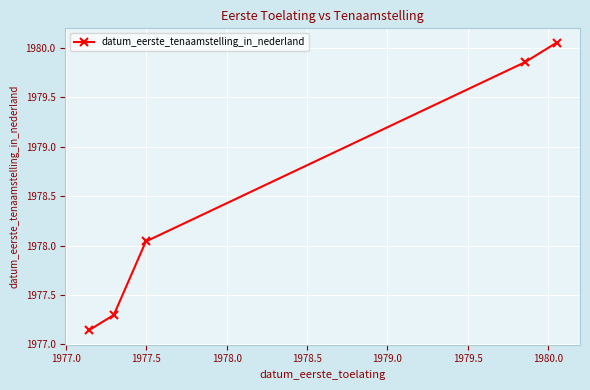

What is the difference between the maximum and second lowest values?

2.8